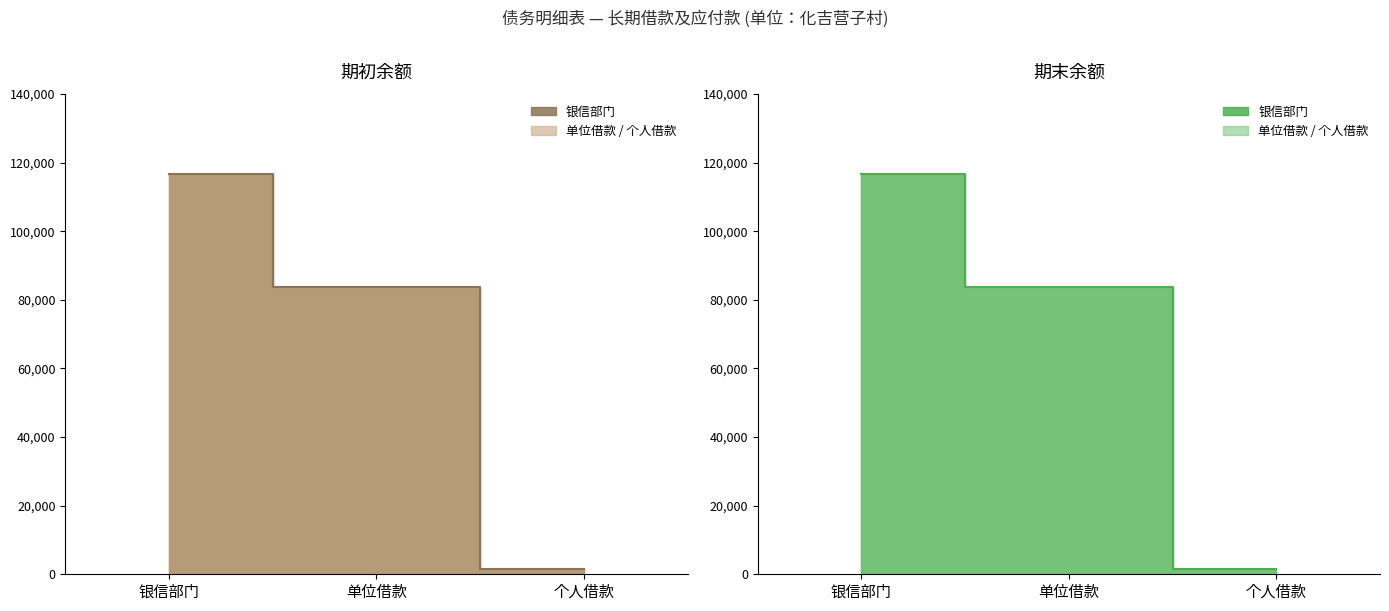

Reading left to right, what are all the values shown in this chart?

期初余额: 116800.0	83842.0	1645.0
期末余额: 116800.0	83842.0	1645.0